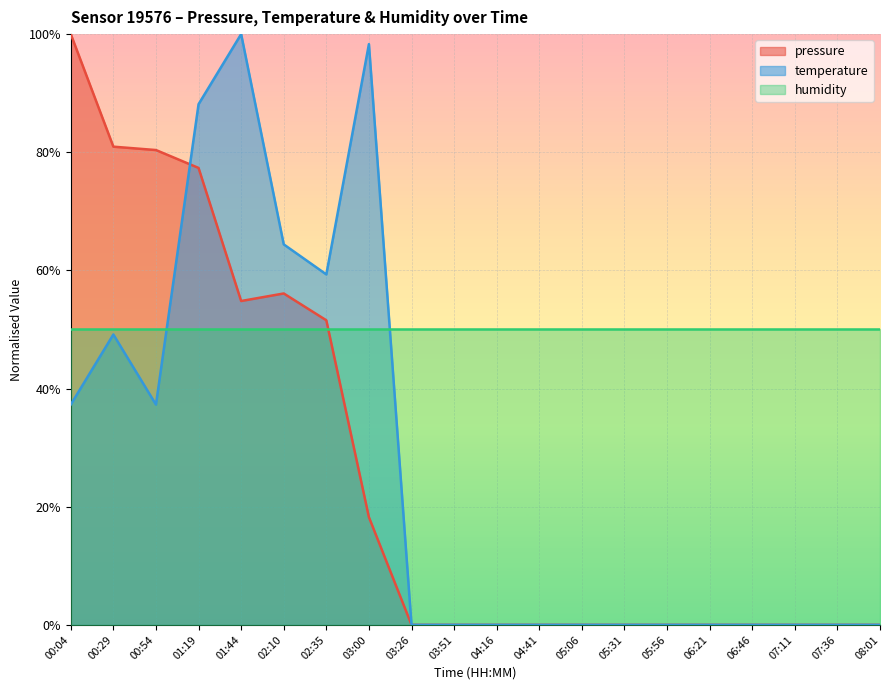

How many interior local peaks does the pressure series have?

1